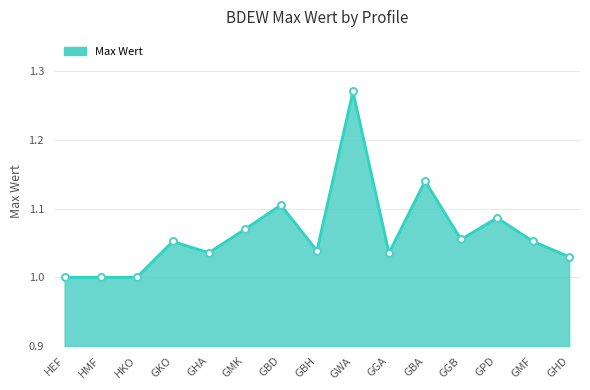

Does the chart display data point markers on the line(s)?

No